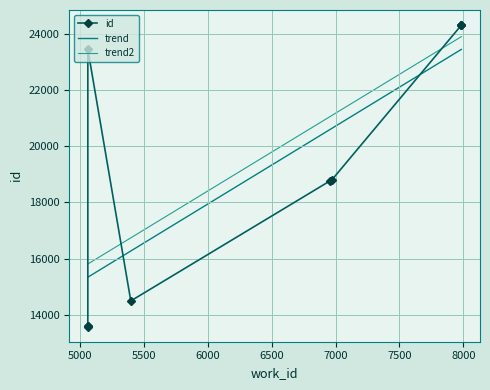

True or false: the data has more than 0 interior local peaks.

False